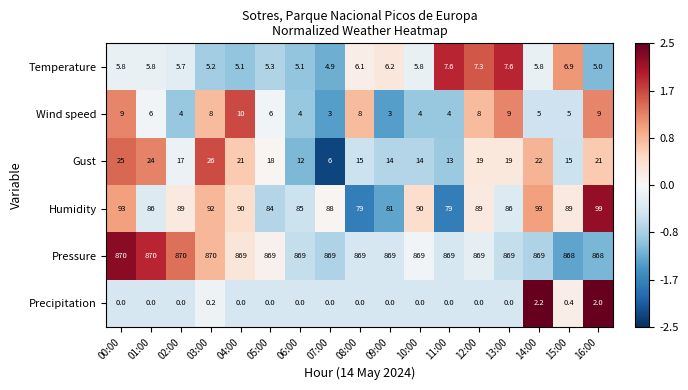

What is the total value across all series at 05:00?

982.3